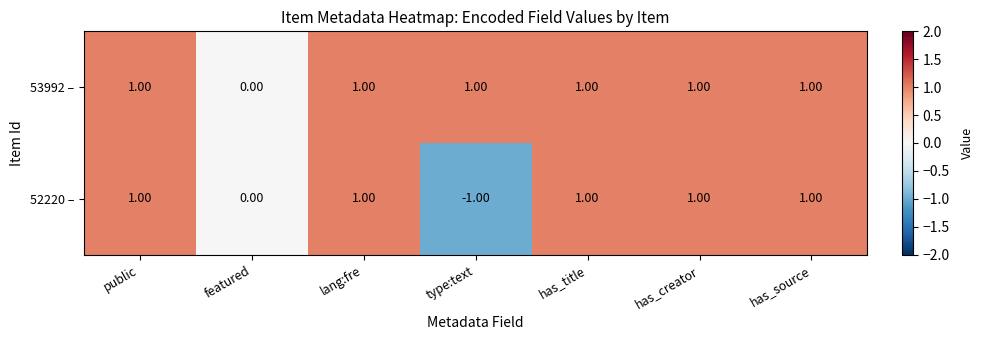

Which series has the largest total across all categories?

53992 –